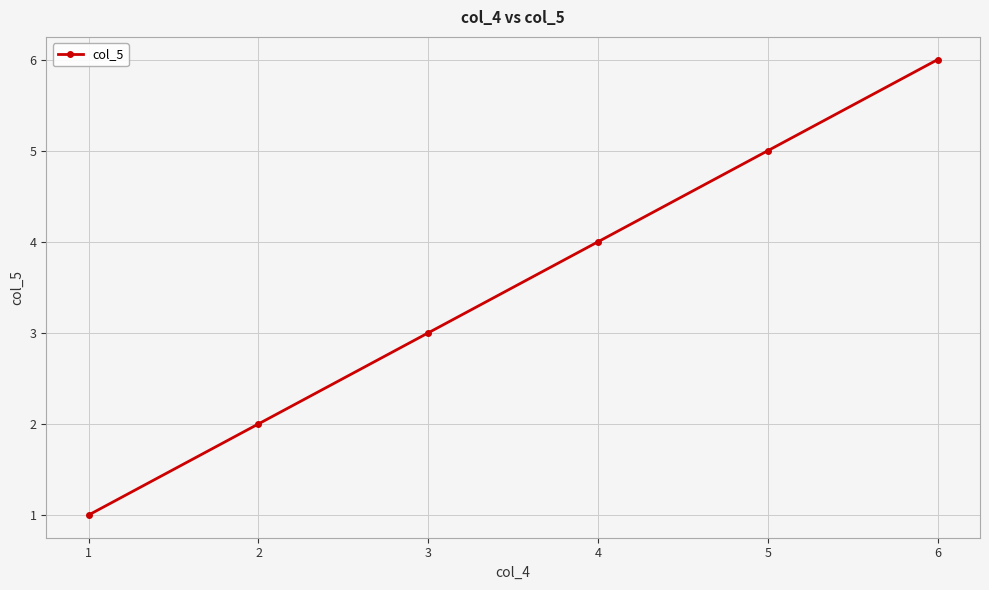

How many lines are shown in the chart?

1